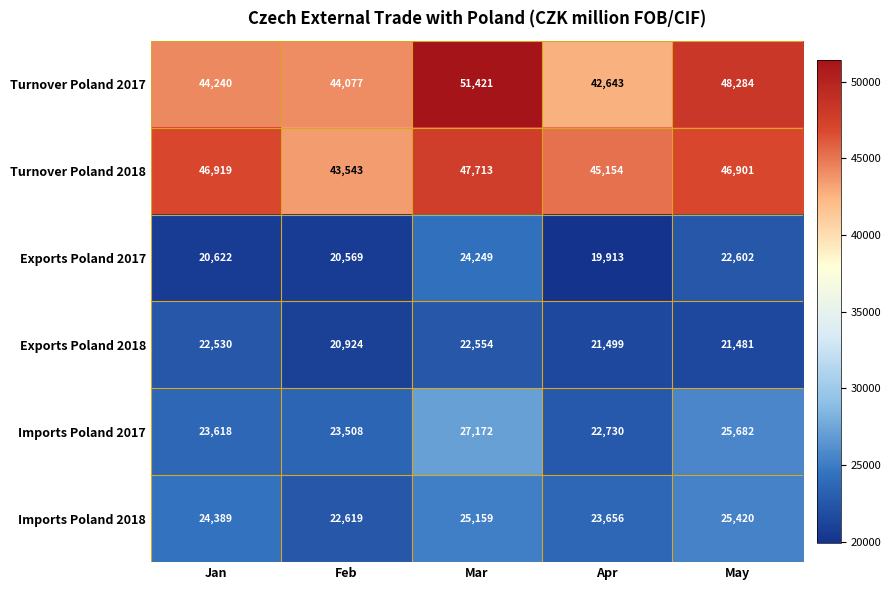

Count the number of data series in this chart.

6